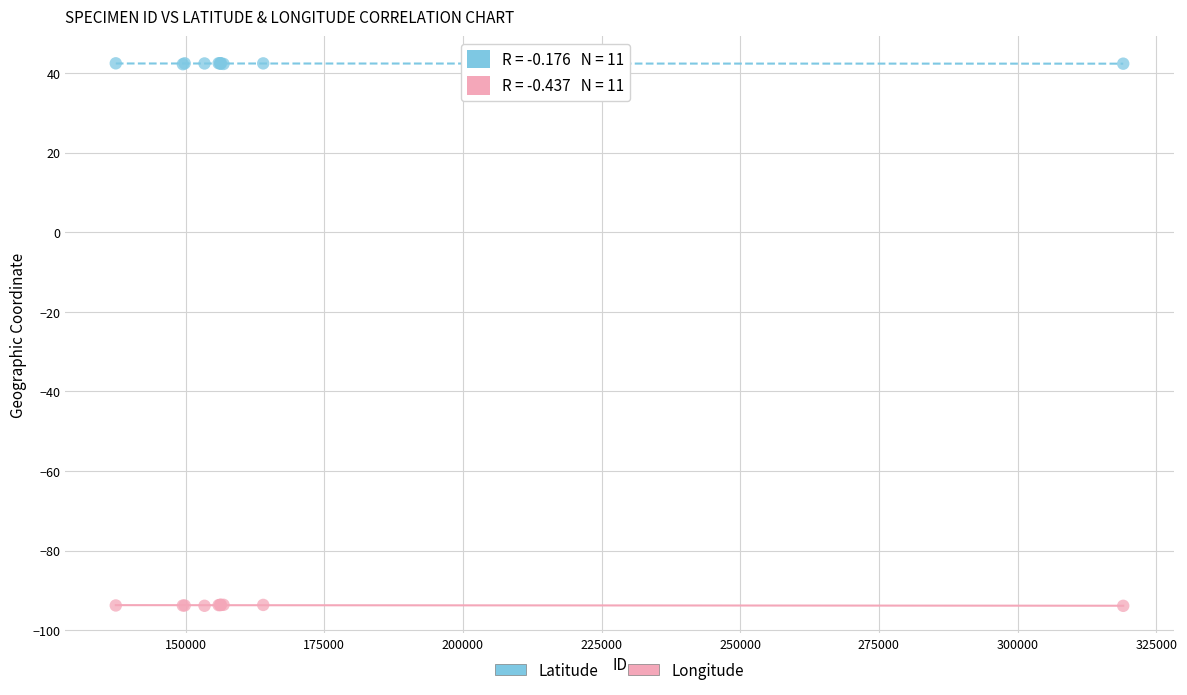

Which series reaches the maximum Y coordinate?

Latitude